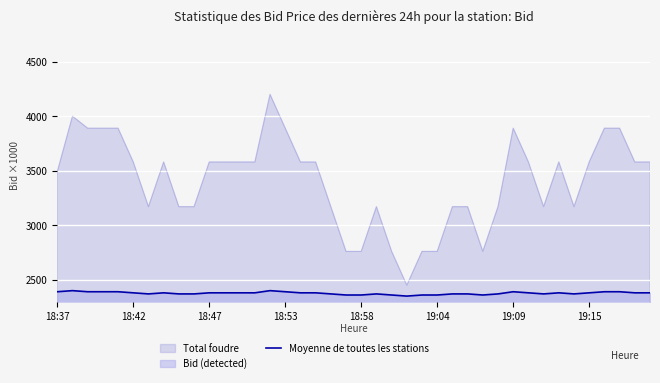

What is the change in value from 28 to 38?

+20